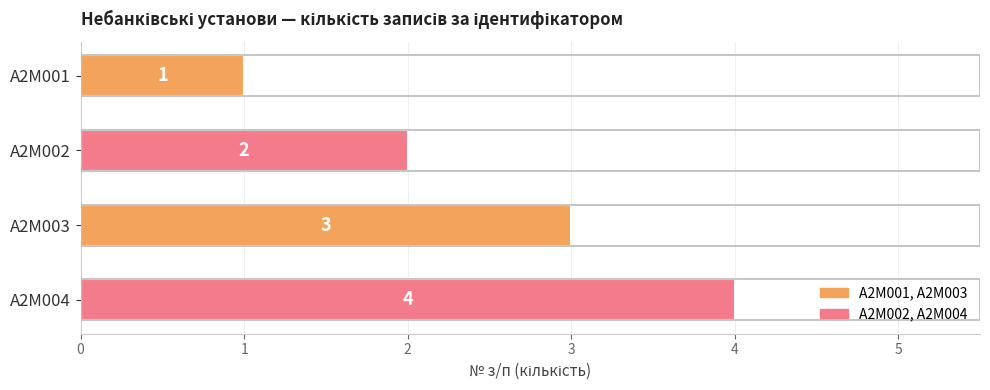

At which label is the value closest to 2?

A2M002